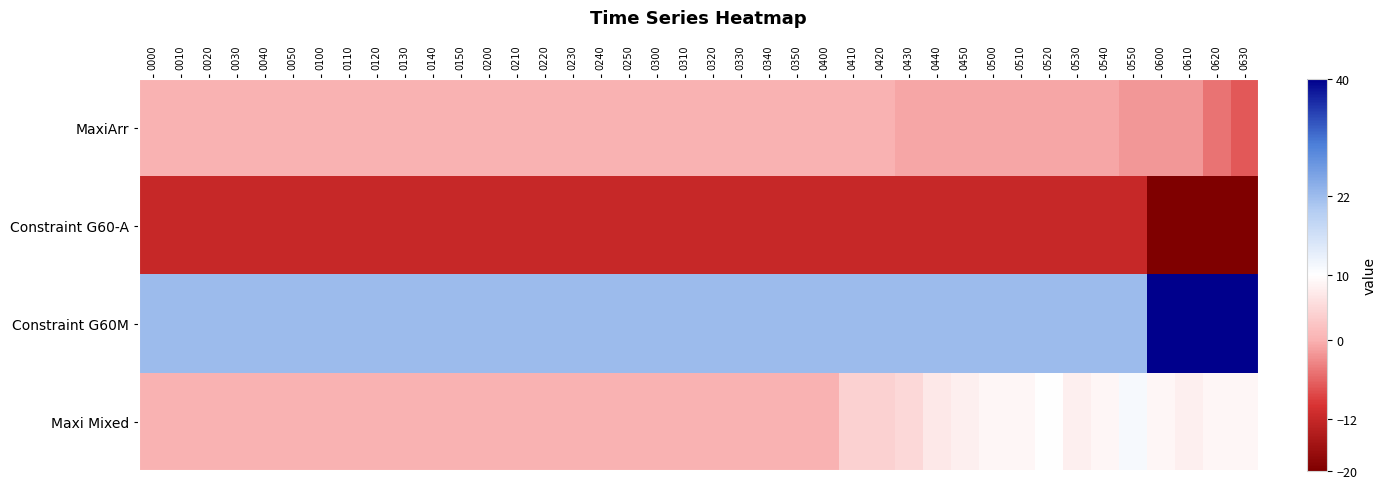

Reading right to left, transcribe all the data shown in this chart.

MaxiArr: 0630=-7	0620=-5	0610=-2	0600=-2	0550=-2	0540=-1	0530=-1	0520=-1	0510=-1	0500=-1	0450=-1	0440=-1	0430=-1	0420=0	0410=0	0400=0	0350=0	0340=0	0330=0	0320=0	0310=0	0300=0	0250=0	0240=0	0230=0	0220=0	0210=0	0200=0	0150=0	0140=0	0130=0	0120=0	0110=0	0100=0	0050=0	0040=0	0030=0	0020=0	0010=0	0000=0
Constraint G60-A: 0630=-20	0620=-20	0610=-20	0600=-20	0550=-12	0540=-12	0530=-12	0520=-12	0510=-12	0500=-12	0450=-12	0440=-12	0430=-12	0420=-12	0410=-12	0400=-12	0350=-12	0340=-12	0330=-12	0320=-12	0310=-12	0300=-12	0250=-12	0240=-12	0230=-12	0220=-12	0210=-12	0200=-12	0150=-12	0140=-12	0130=-12	0120=-12	0110=-12	0100=-12	0050=-12	0040=-12	0030=-12	0020=-12	0010=-12	0000=-12
Constraint G60M: 0630=40	0620=40	0610=40	0600=40	0550=22	0540=22	0530=22	0520=22	0510=22	0500=22	0450=22	0440=22	0430=22	0420=22	0410=22	0400=22	0350=22	0340=22	0330=22	0320=22	0310=22	0300=22	0250=22	0240=22	0230=22	0220=22	0210=22	0200=22	0150=22	0140=22	0130=22	0120=22	0110=22	0100=22	0050=22	0040=22	0030=22	0020=22	0010=22	0000=22
Maxi Mixed: 0630=9	0620=9	0610=8	0600=9	0550=11	0540=9	0530=8	0520=10	0510=9	0500=9	0450=8	0440=7	0430=5	0420=4	0410=4	0400=0	0350=0	0340=0	0330=0	0320=0	0310=0	0300=0	0250=0	0240=0	0230=0	0220=0	0210=0	0200=0	0150=0	0140=0	0130=0	0120=0	0110=0	0100=0	0050=0	0040=0	0030=0	0020=0	0010=0	0000=0